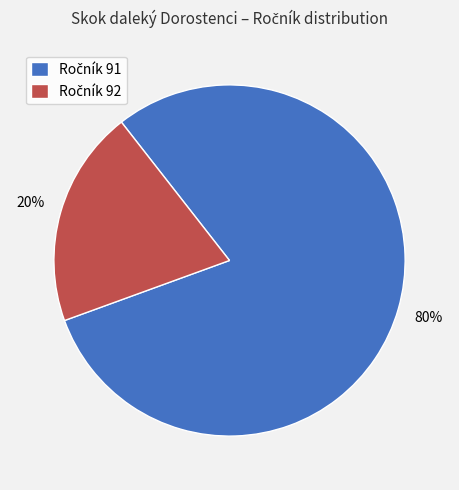

How many segments does this pie chart have?

2